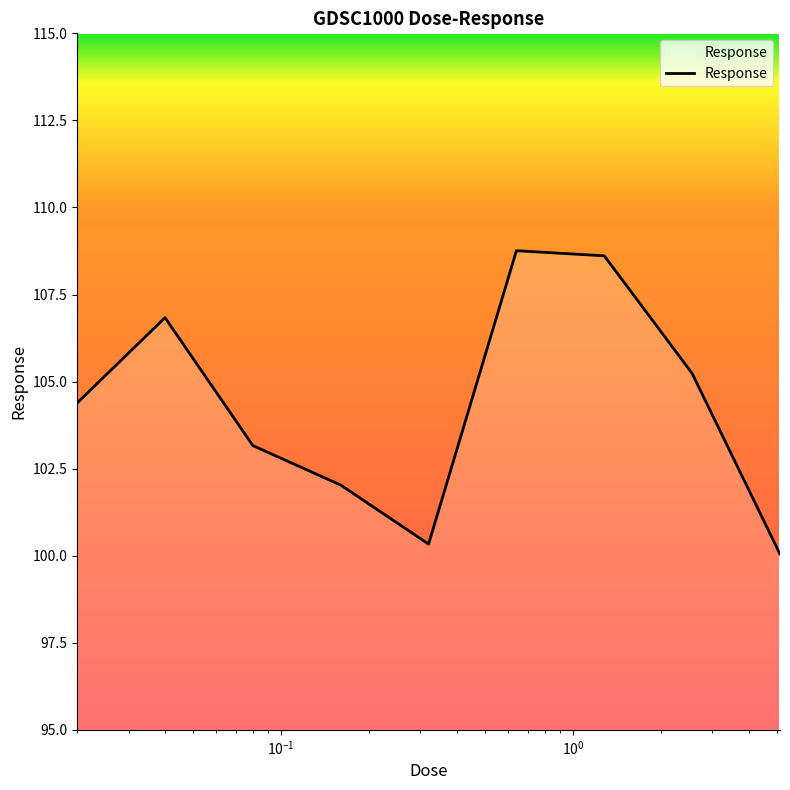

What is the maximum value shown in the chart?

108.8